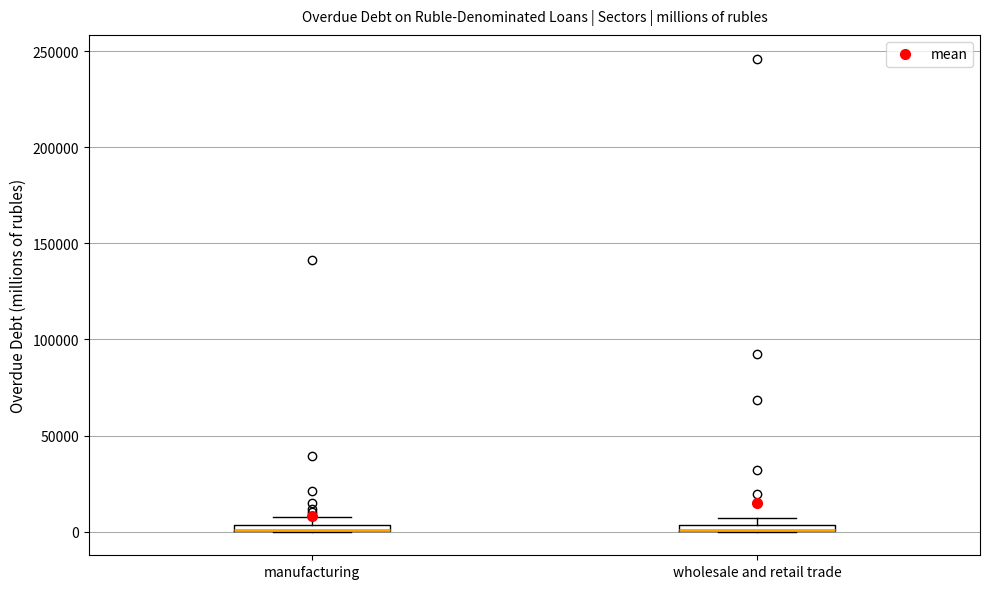

Where is the upper edge of the box for wholesale and retail trade on the y-axis? The values are not printed on the chart, so give them approximately, as read against the axis.

5000